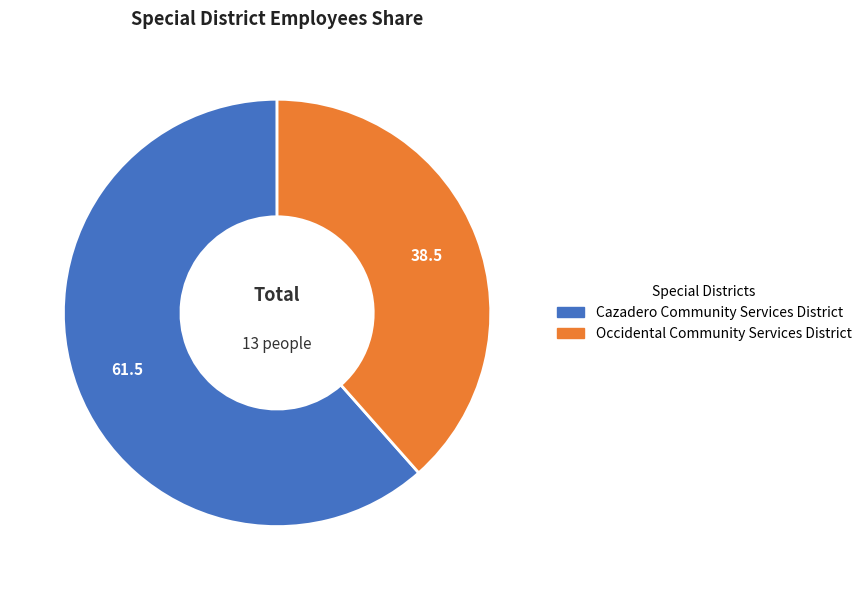

Is the sum of Cazadero Community Services District and Occidental Community Services District greater than half?

Yes